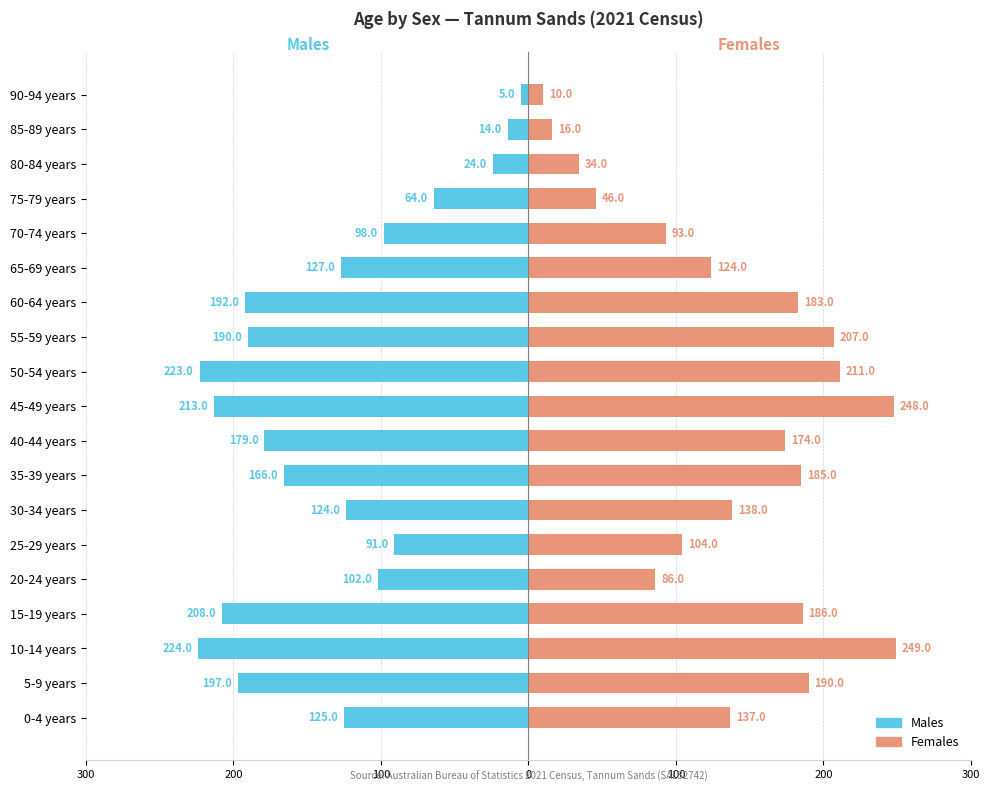

How many values in the Males series exceed -127?

9